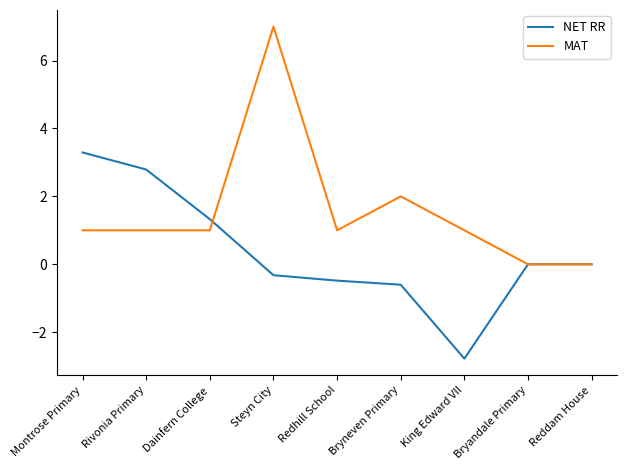

Which series has the largest total across all categories?

MAT